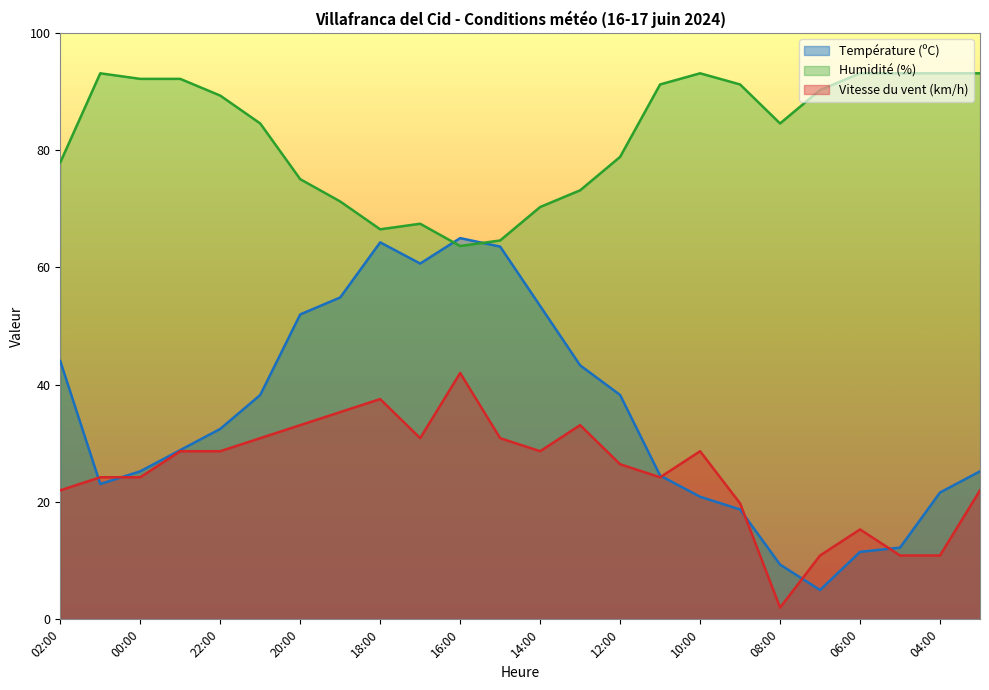

What is the highest value of the Température (ºC) series?

65.0